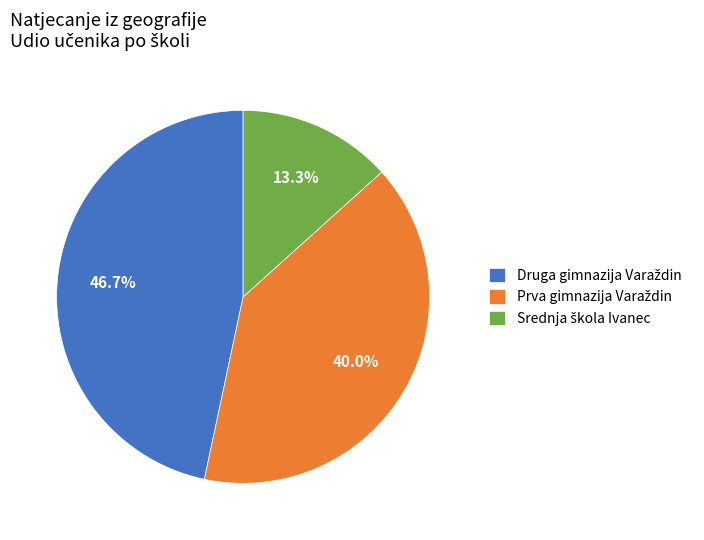

Is there a majority slice in this chart?

No